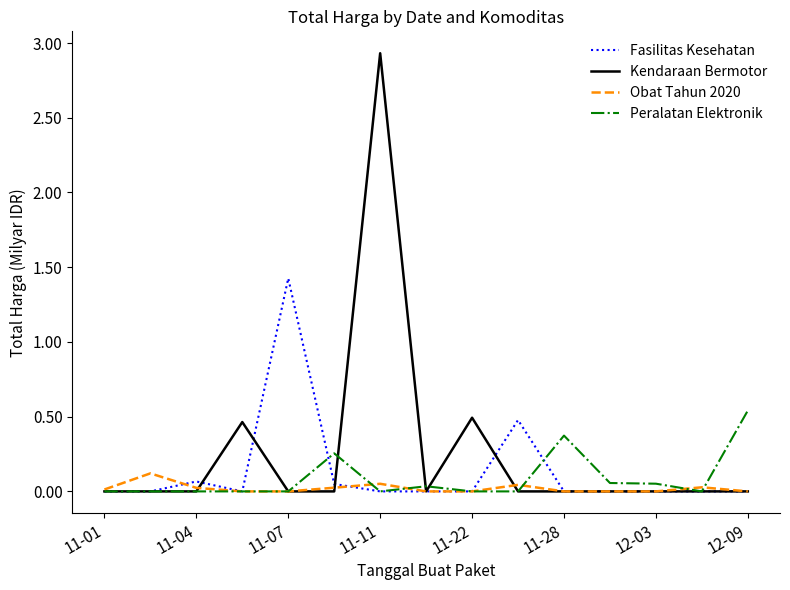

How many lines are shown in the chart?

4